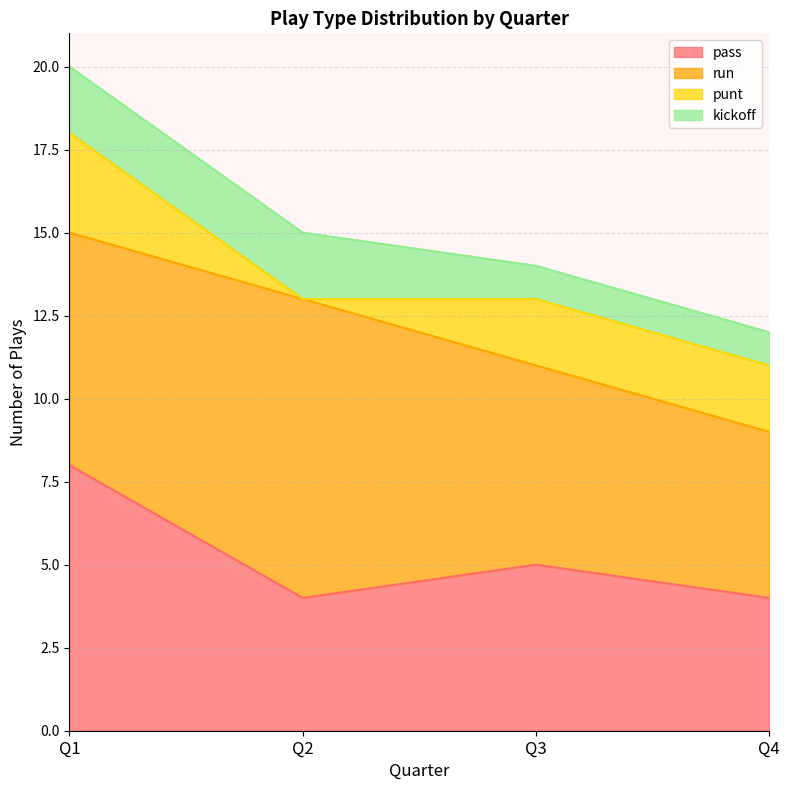

Reading left to right, list the values for the pass series.

8	4	5	4